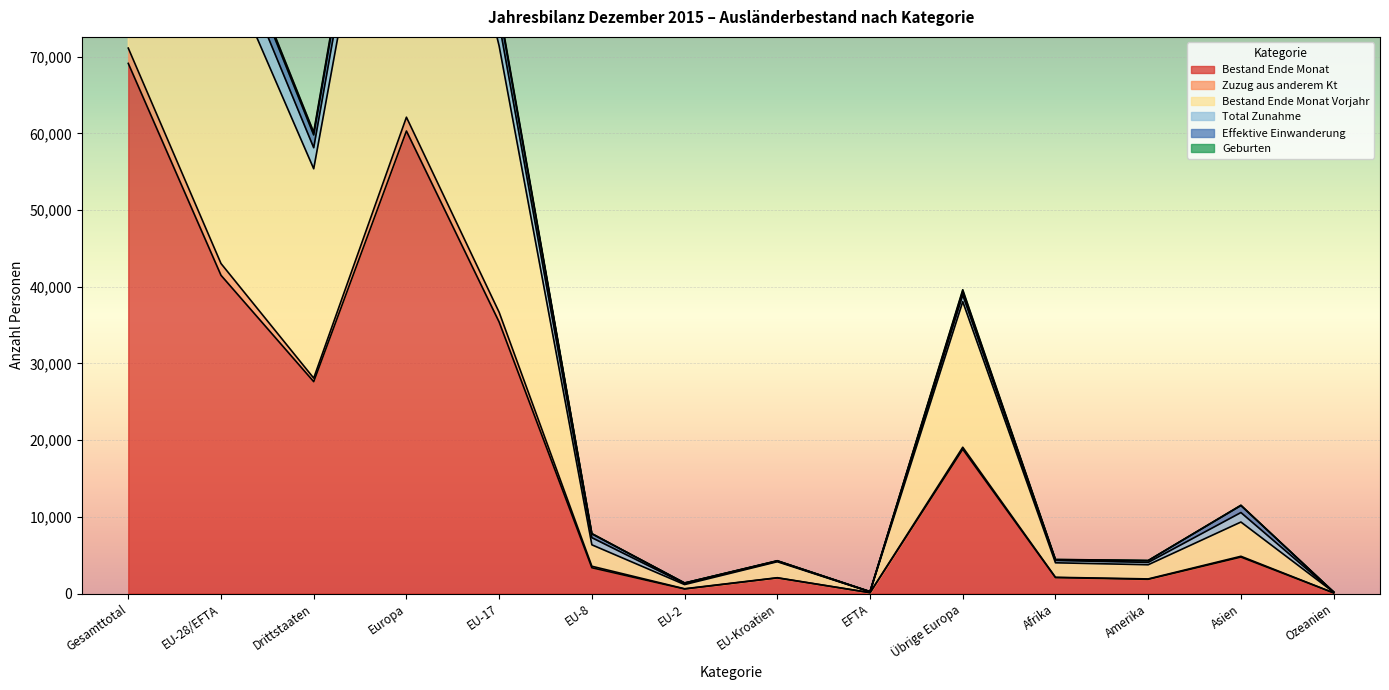

Read the Bestand Ende Monat value at Asien.

4754